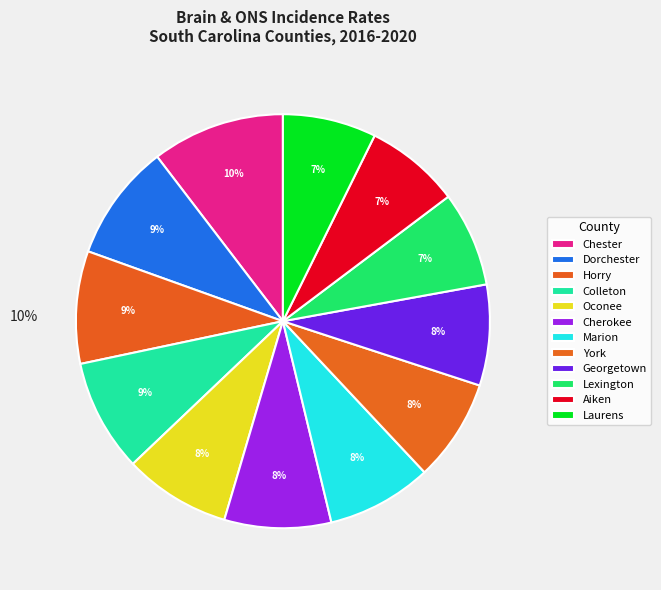

Rank the categories by value from lowest to highest.

Laurens, Lexington, Aiken, Georgetown, York, Marion, Oconee, Cherokee, Horry, Colleton, Dorchester, Chester